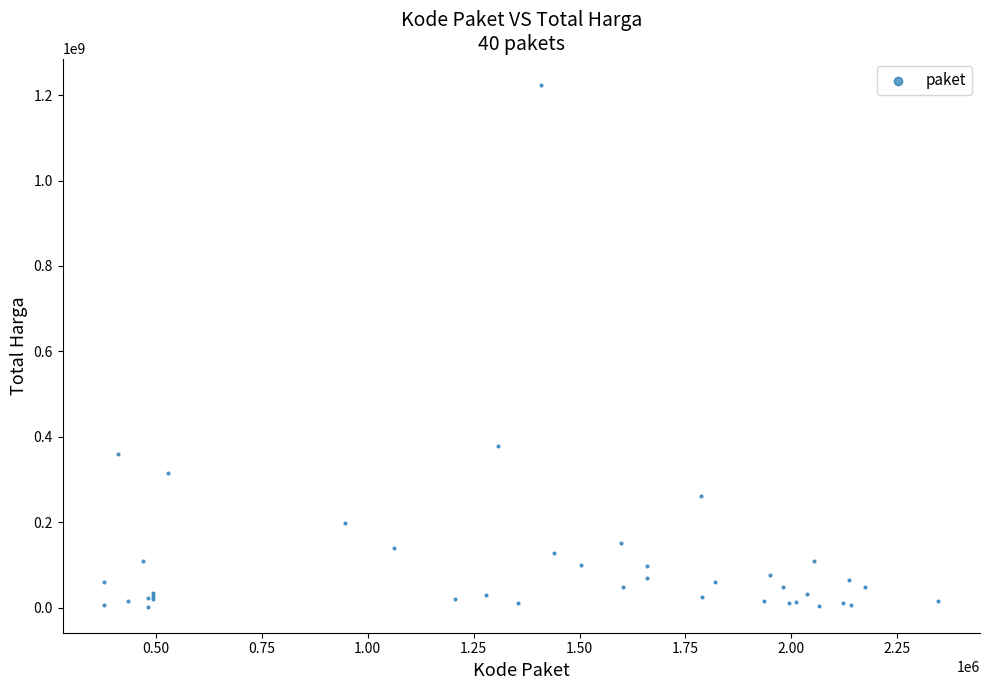

What Y value in the scatter plot is closest to 613538875?

379075000